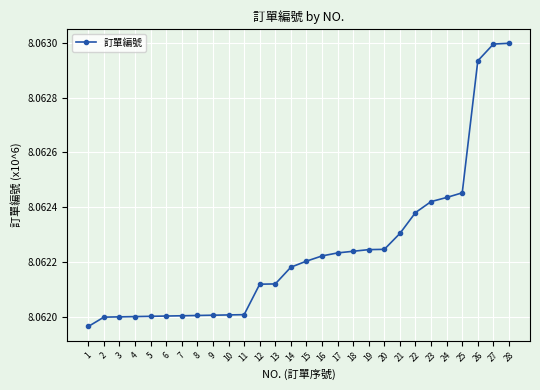

What is the sum of the values at 16 and 17?

16.1